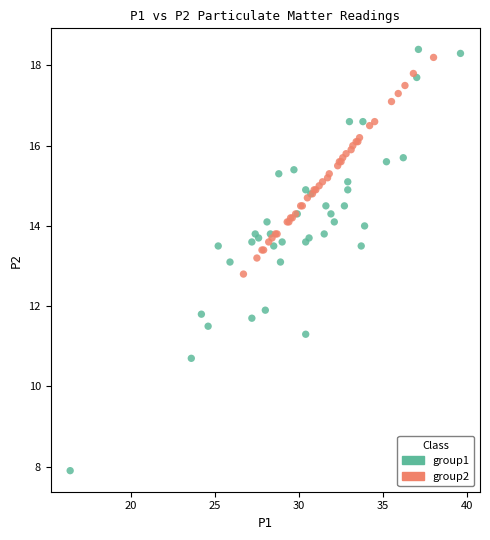

Which series has the widest spread of Y values?

group1